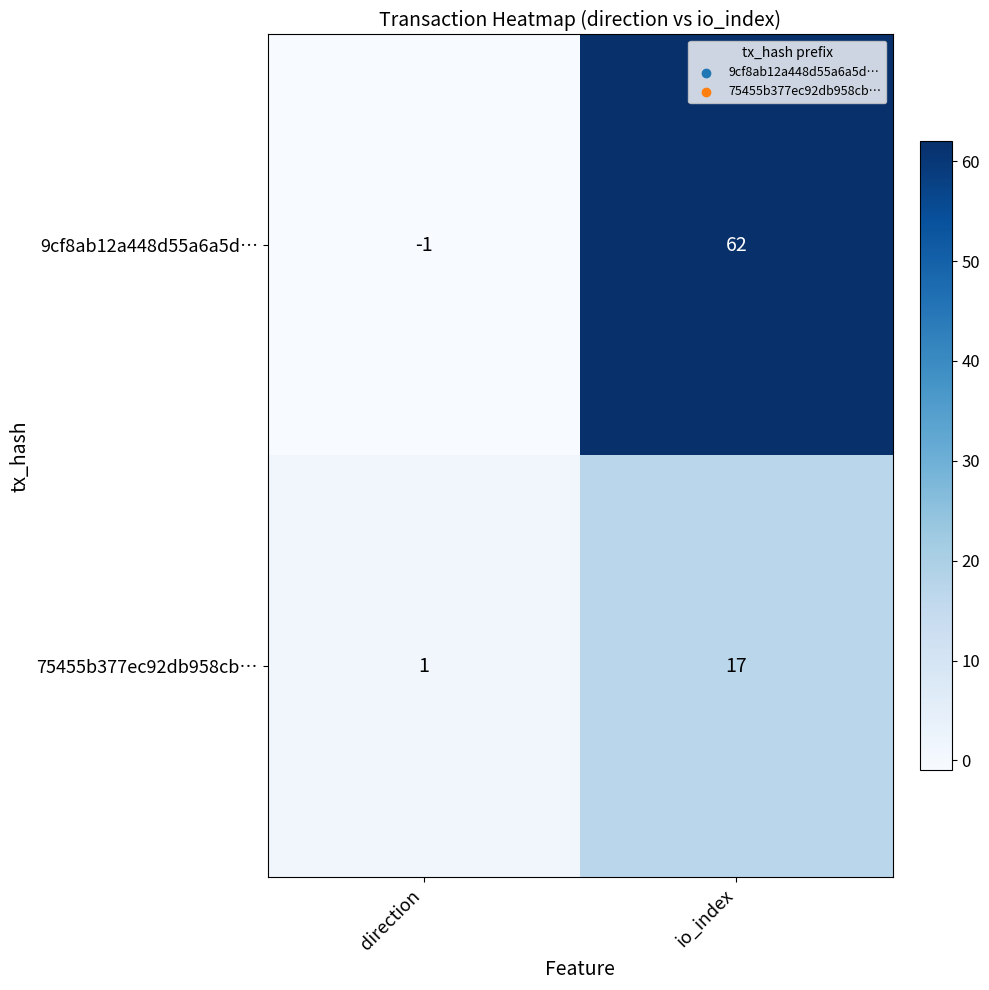

Is it true that 75455b377ec92db958cb… equals 17 at io_index?

True